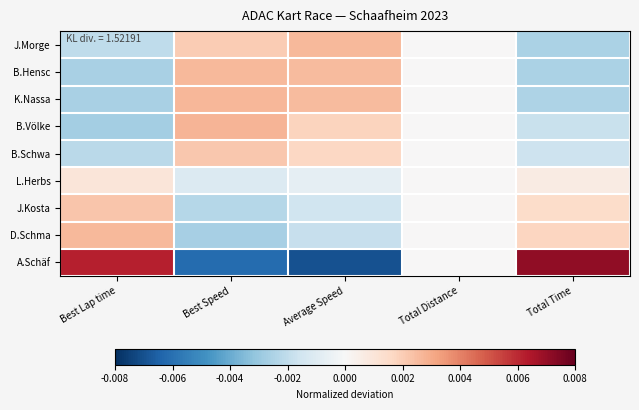

Reading left to right, what are all the values shown in this chart?

J.Morge: Best Lap time=-0.0	Best Speed=0.0	Average Speed=0.0	Total Distance=0.0	Total Time=-0.0
B.Hensc: Best Lap time=-0.0	Best Speed=0.0	Average Speed=0.0	Total Distance=0.0	Total Time=-0.0
K.Nassa: Best Lap time=-0.0	Best Speed=0.0	Average Speed=0.0	Total Distance=0.0	Total Time=-0.0
B.Völke: Best Lap time=-0.0	Best Speed=0.0	Average Speed=0.0	Total Distance=0.0	Total Time=-0.0
B.Schwa: Best Lap time=-0.0	Best Speed=0.0	Average Speed=0.0	Total Distance=0.0	Total Time=-0.0
L.Herbs: Best Lap time=0.0	Best Speed=-0.0	Average Speed=-0.0	Total Distance=0.0	Total Time=0.0
J.Kosta: Best Lap time=0.0	Best Speed=-0.0	Average Speed=-0.0	Total Distance=0.0	Total Time=0.0
D.Schma: Best Lap time=0.0	Best Speed=-0.0	Average Speed=-0.0	Total Distance=0.0	Total Time=0.0
A.Schäf: Best Lap time=0.0	Best Speed=-0.0	Average Speed=-0.0	Total Distance=0.0	Total Time=0.0